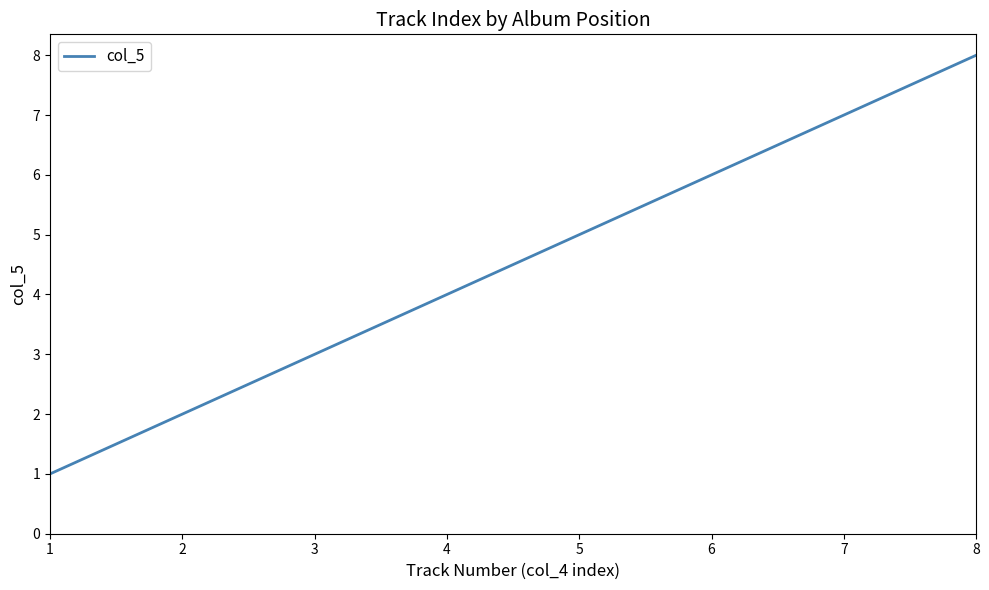

The chart shows a value of 12 at 7. True or false?

False